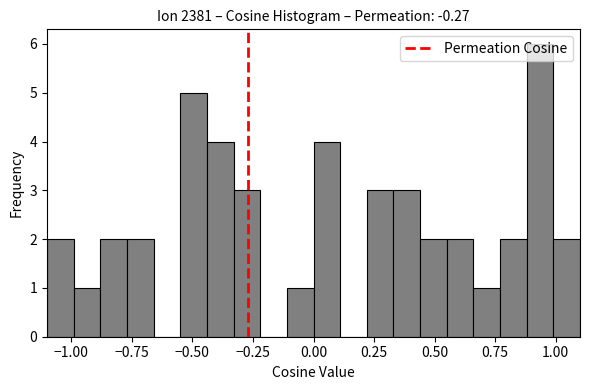

Read against the x-axis, roughly where is the centre of the tallest bar?

0.95